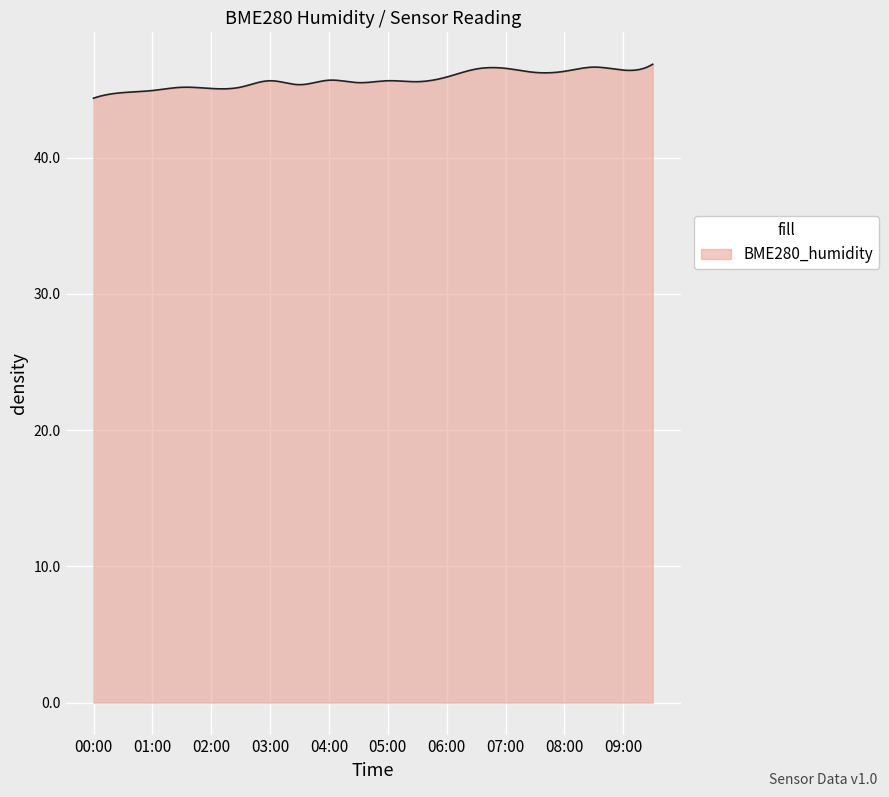

What is the maximum value shown in the chart?

46.9